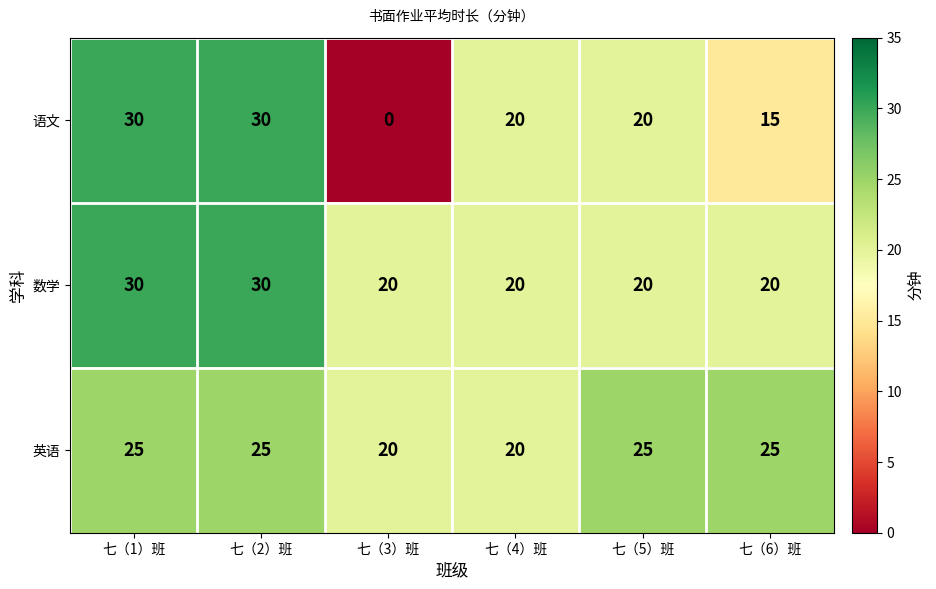

What is the spread (max minus min) of values at 七（5）班?

5